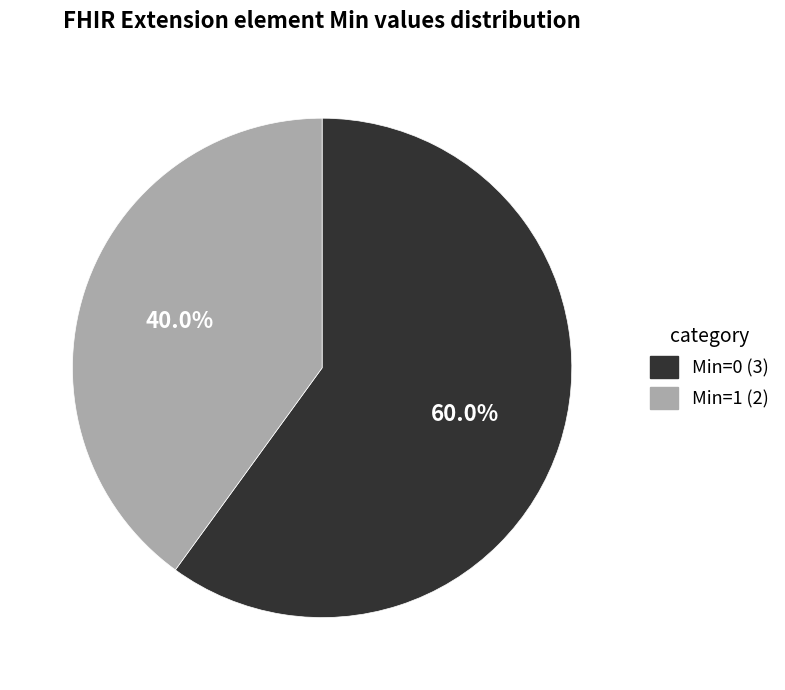

How many segments does this pie chart have?

2